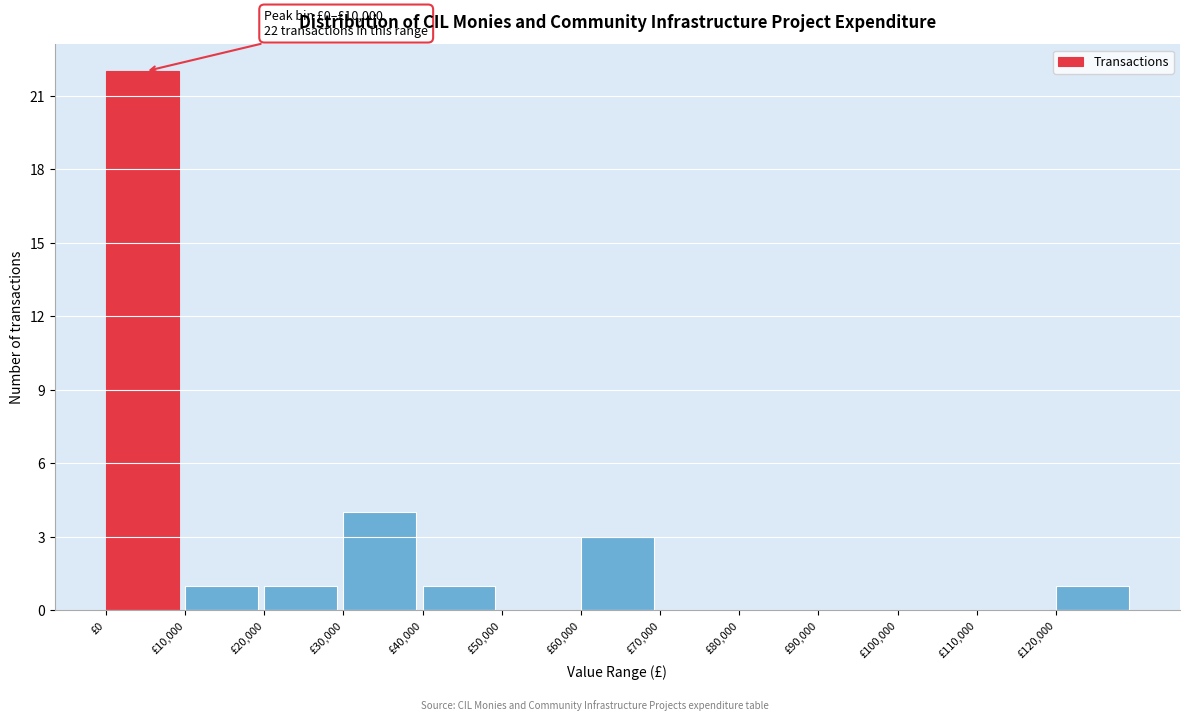

Which range on the x-axis has the tallest bar?

0 to 10000